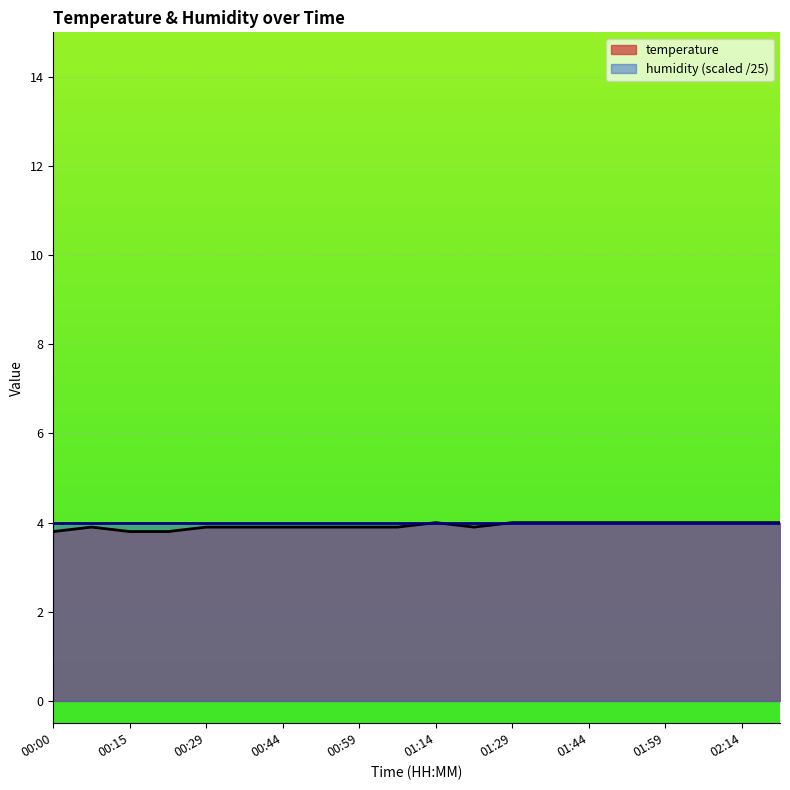

What is the ratio of the value at 01:29 to the value at 02:06?

1.0